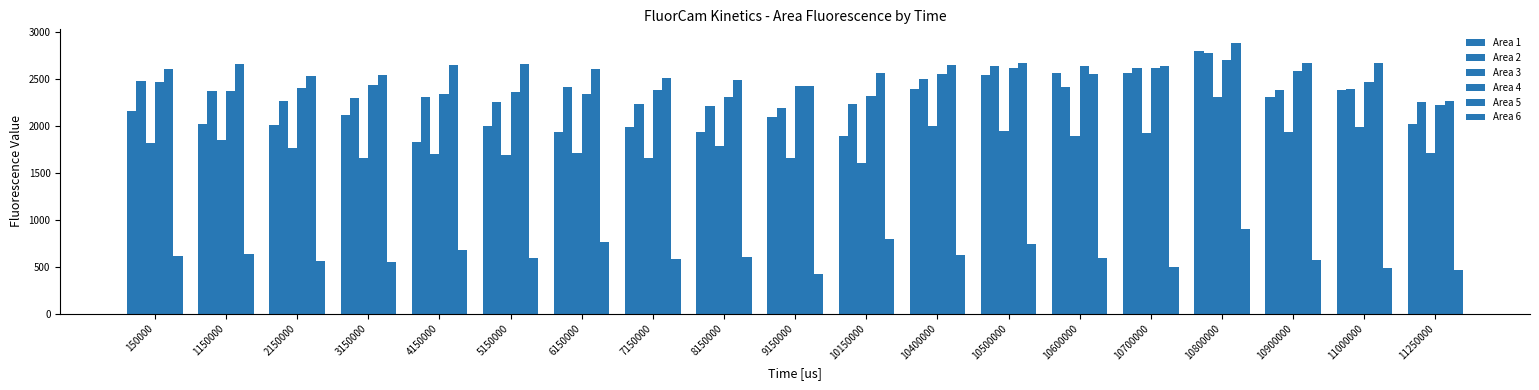

How many data points in Area 3 are less than 1784?

9